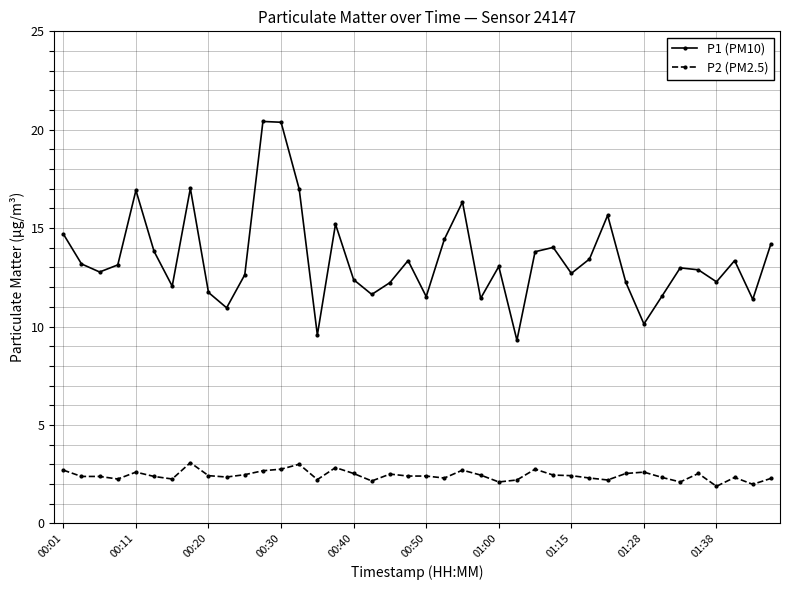

How many interior local peaks does the P1 (PM10) series have?

11